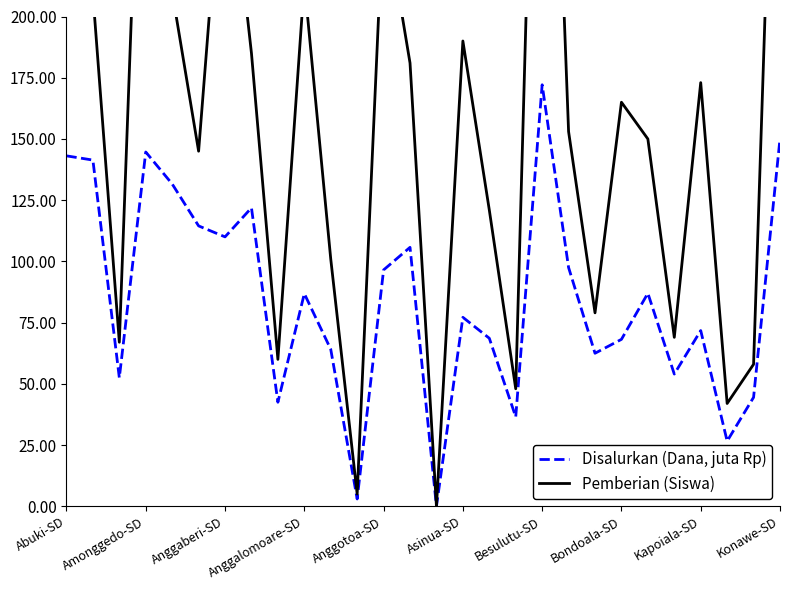

Which has a higher value, 23 or 22?

22